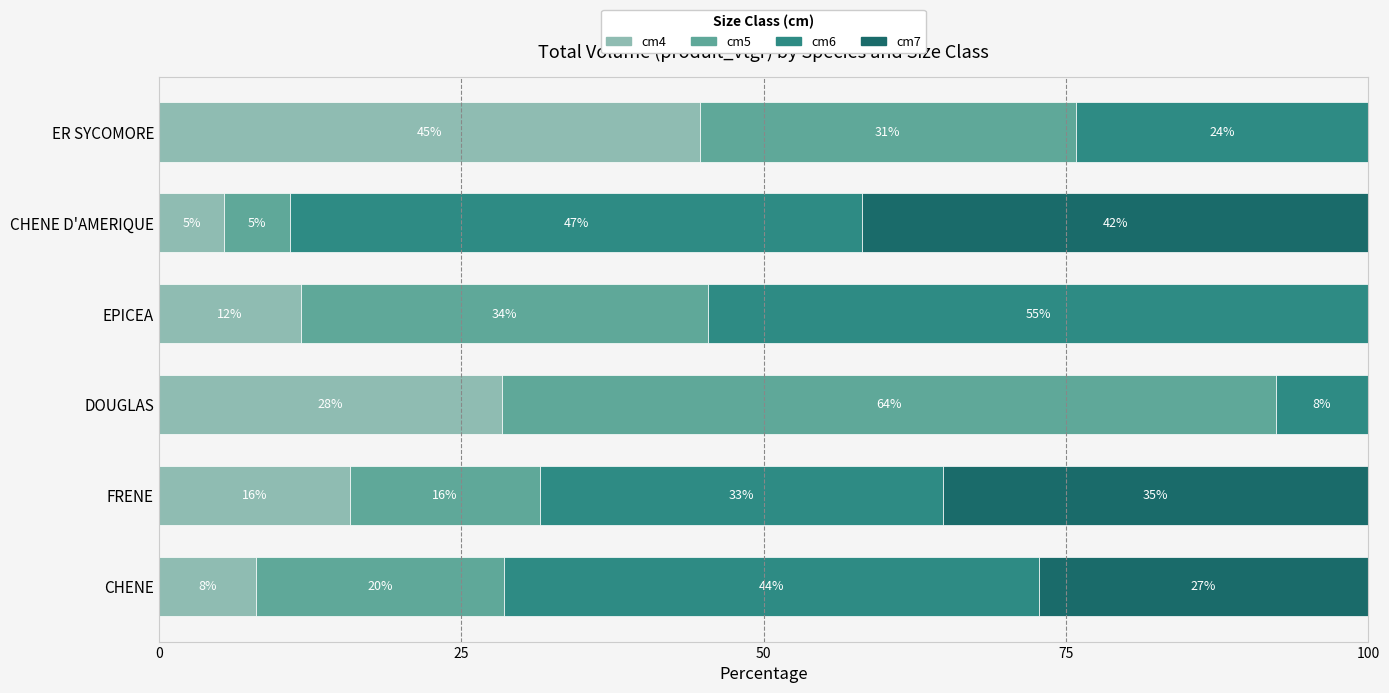

Is it true that produit_vtgr (cm6) equals 12.1 at DOUGLAS?

False